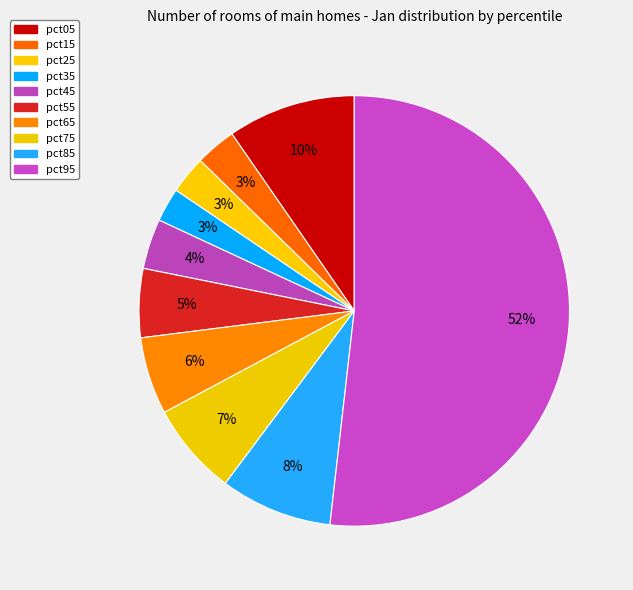

Which category has the smallest portion of the pie?

pct35